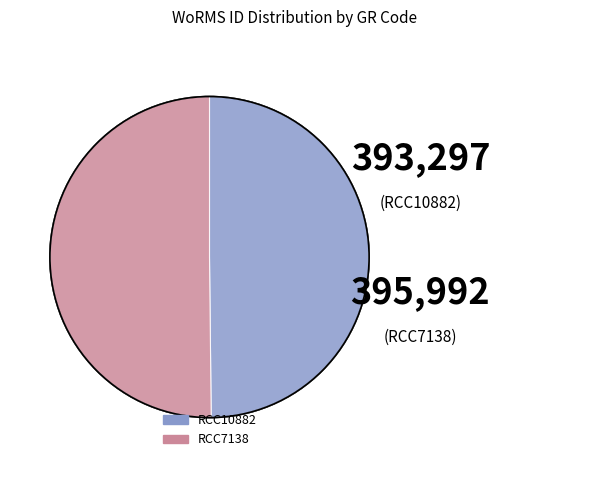

Is RCC7138 the majority of the pie?

Yes